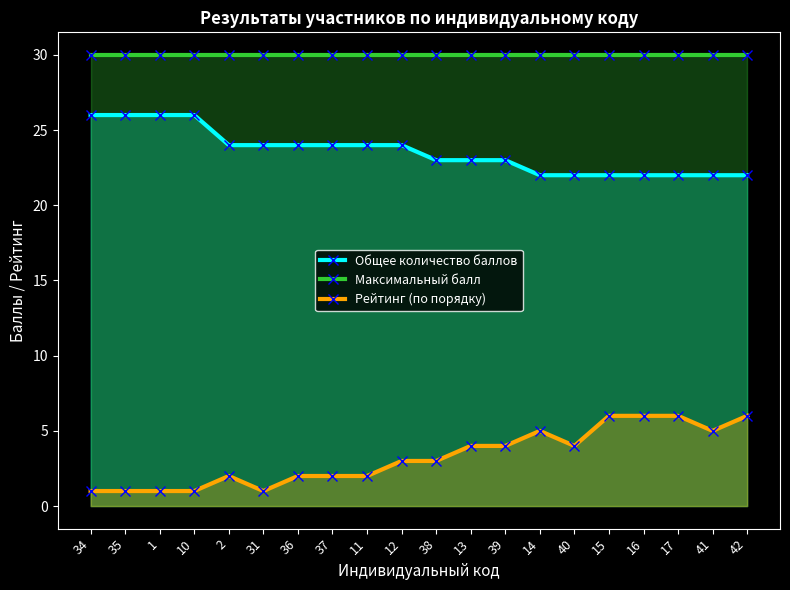

The Общее количество баллов series shows 13 at 39. True or false?

False